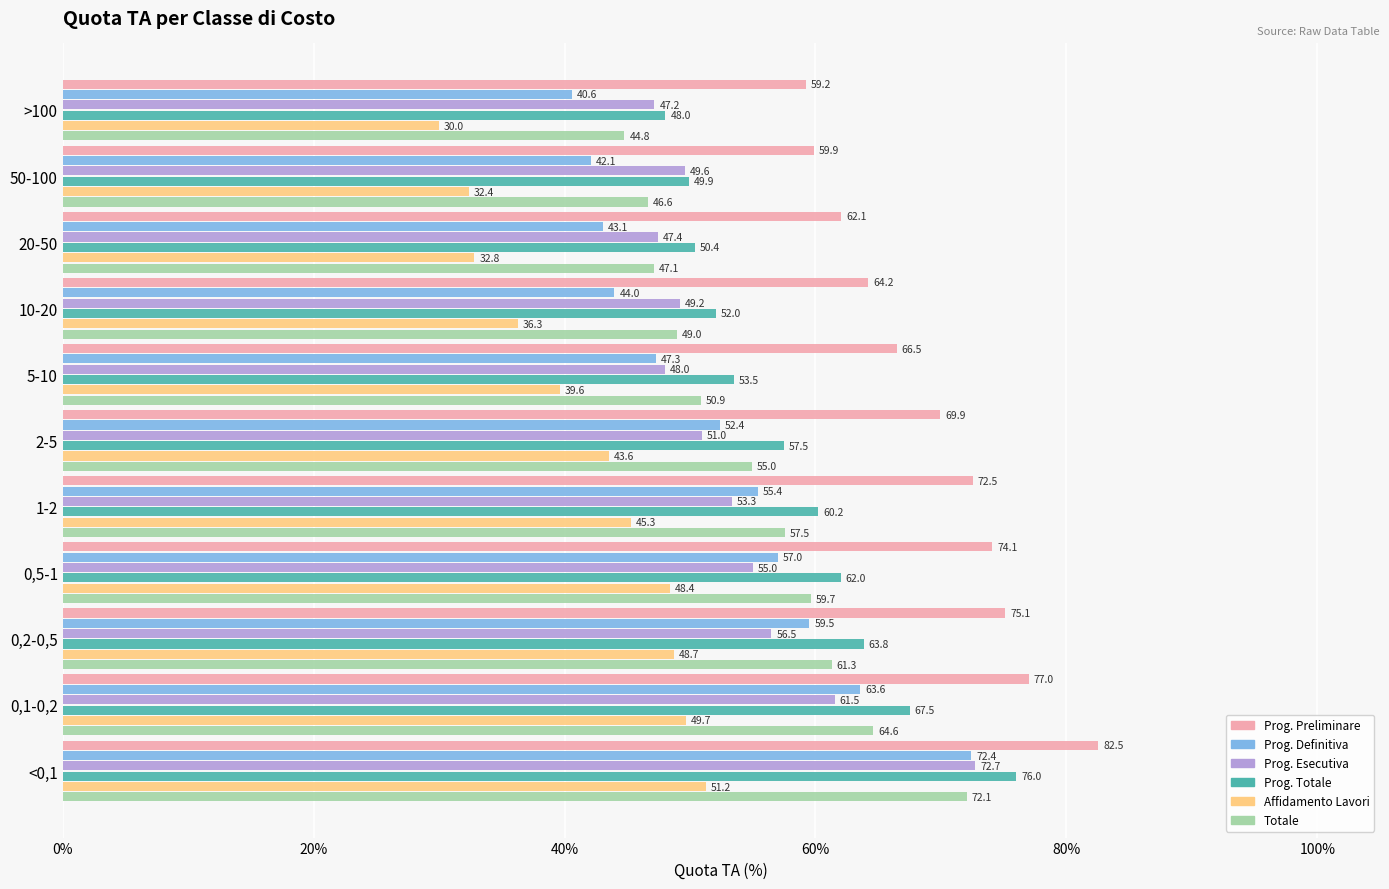

What is the minimum value shown in the chart?

30.0